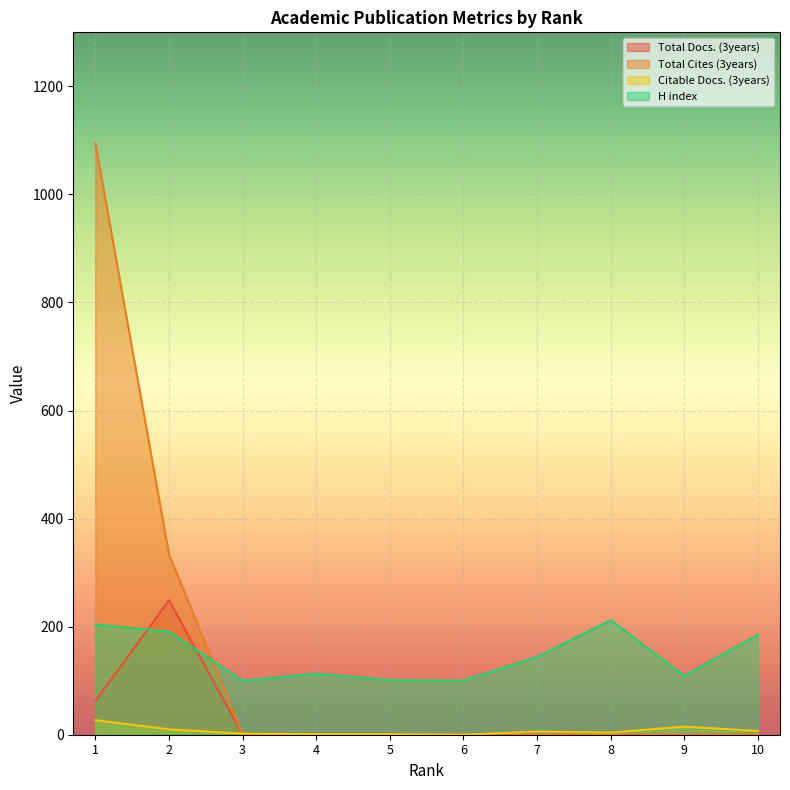

Between 2 and 7, which is larger?

2